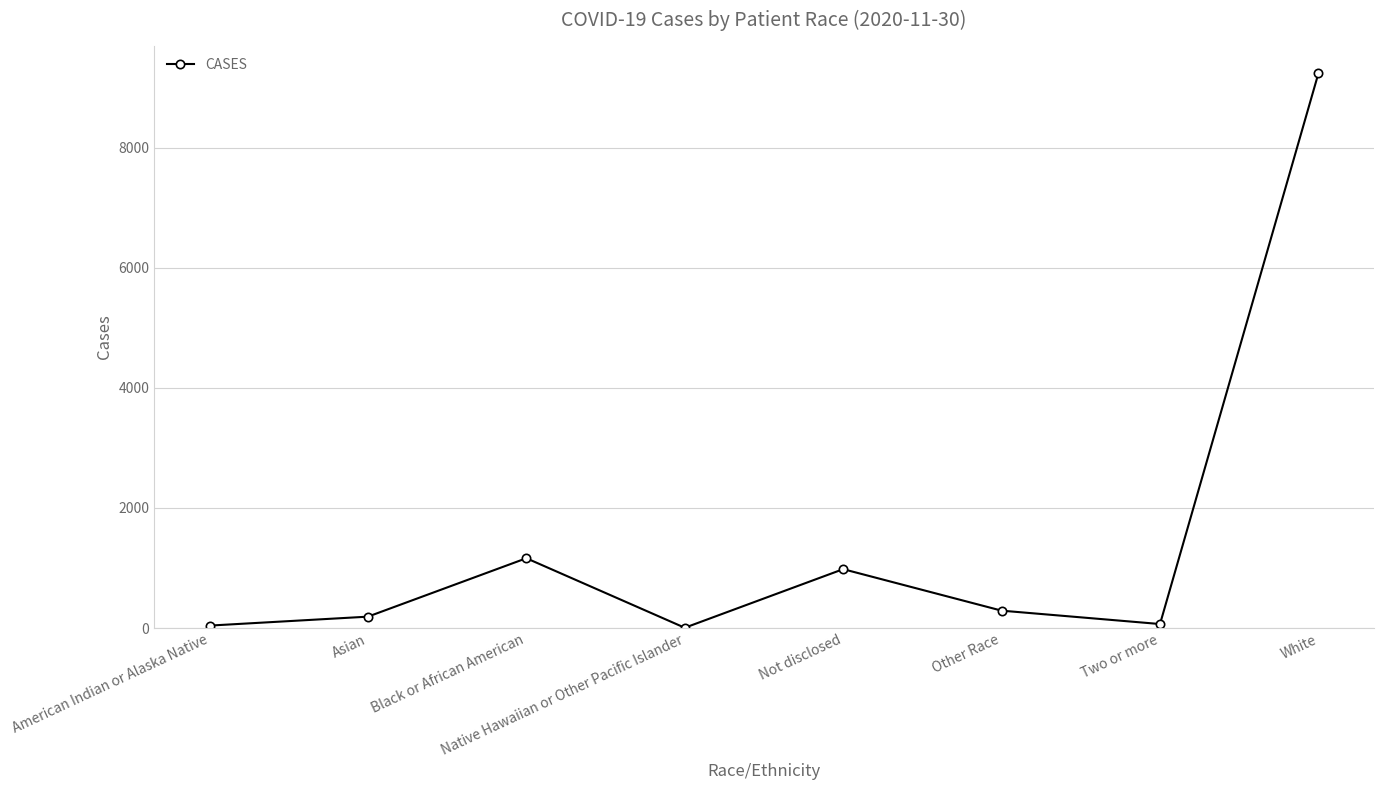

Between Black or African American and American Indian or Alaska Native, which is larger?

Black or African American